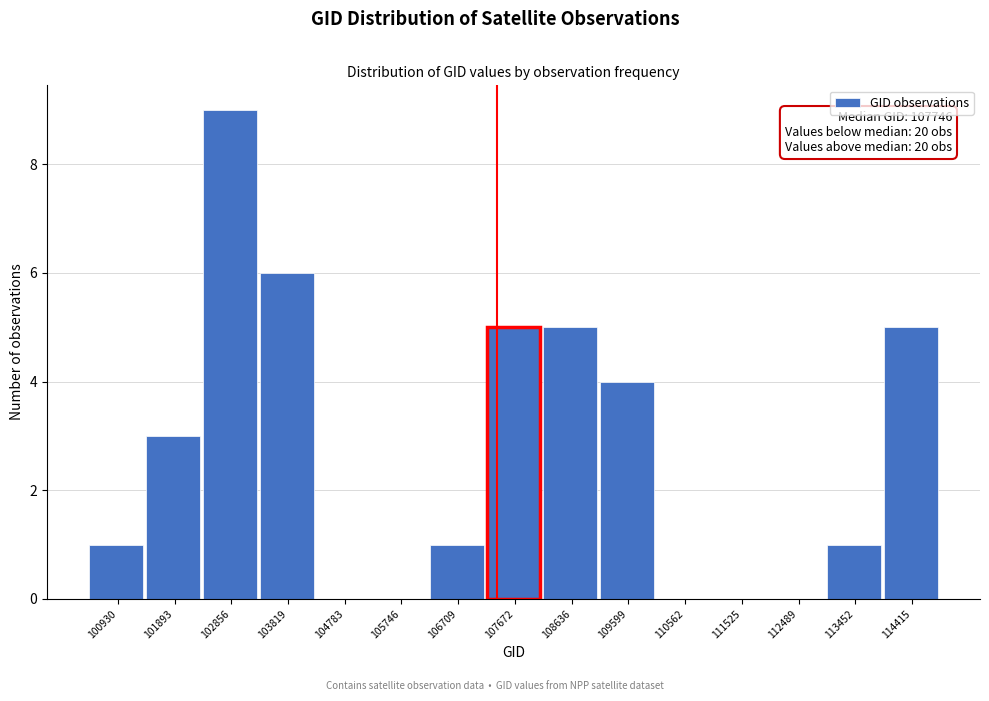

Reading right to left, extract all data points from this chart.

114415=5	113452=1	112489=0	111525=0	110562=0	109599=4	108636=5	107672=5	106709=1	105746=0	104783=0	103819=6	102856=9	101893=3	100930=1